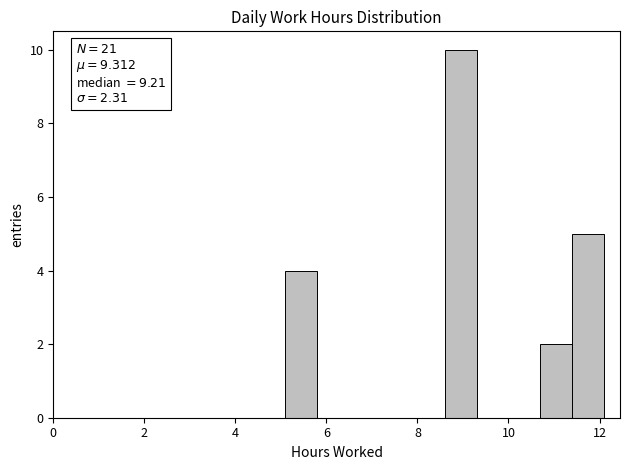

Around what value on the x-axis is the tallest bar? Give the approximate position of its centre, as read against the axis.

9.0